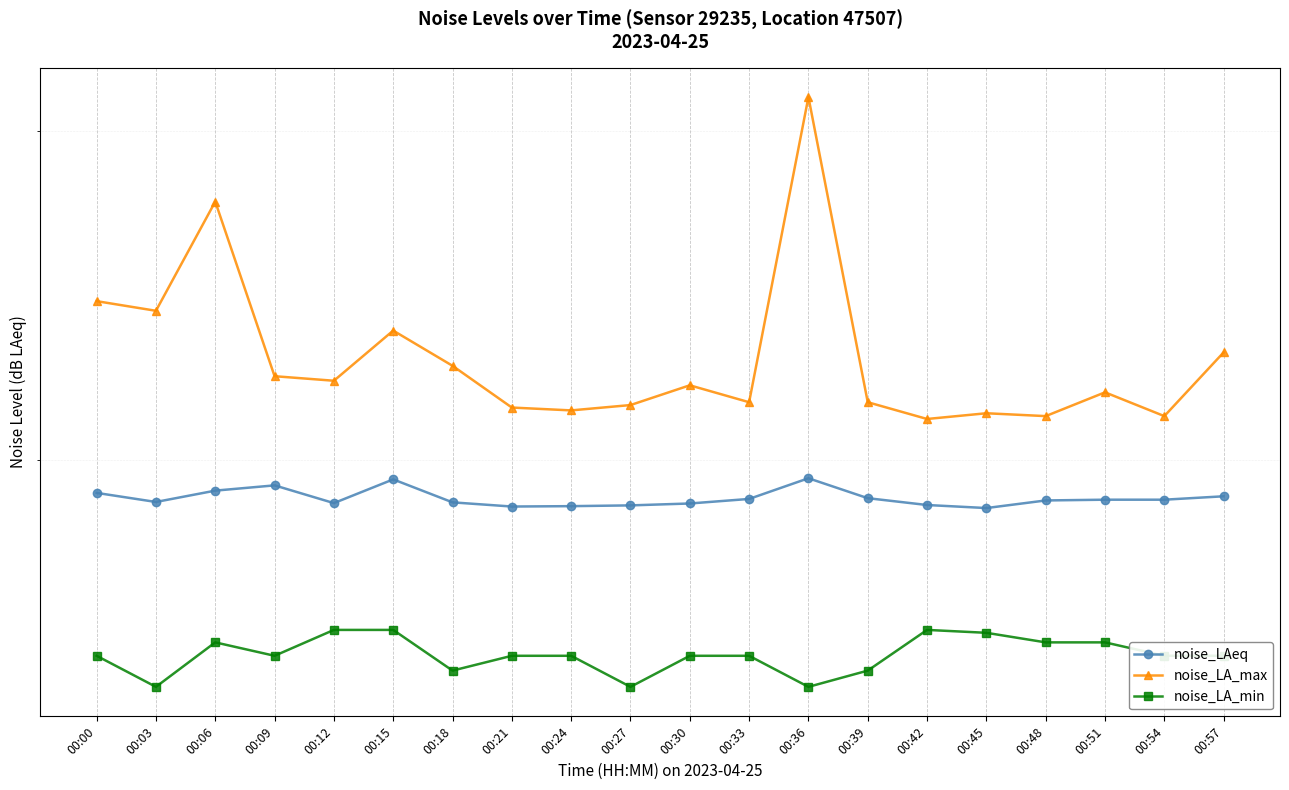

What are all the series names shown in the legend?

noise_LAeq, noise_LA_max, noise_LA_min